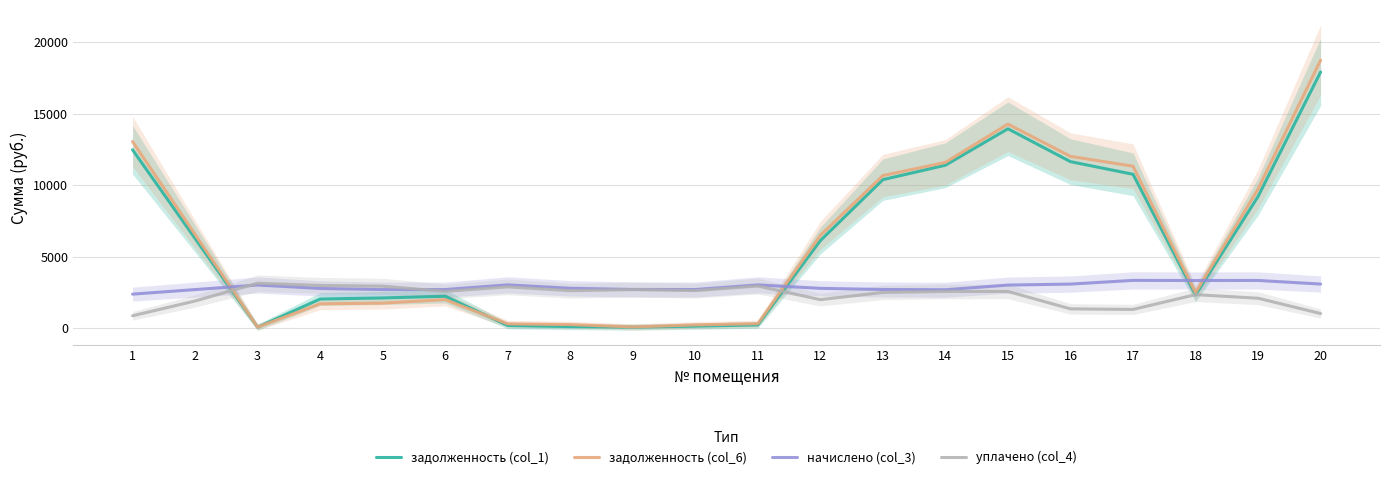

Reading left to right, transcribe all the data shown in this chart.

задолженность (col_1): 1=12474.5	2=6277.0	3=79.6	4=2047.6	5=2120.3	6=2241.5	7=194.0	8=121.2	9=79.6	10=151.1	11=237.9	12=6129.2	13=10387.0	14=11395.4	15=13941.3	16=11643.9	17=10762.5	18=2331.6	19=9211.1	20=17908.7
задолженность (col_6): 1=13049.2	2=6564.9	3=80.1	4=1709.7	5=1761.3	6=2003.6	7=311.4	8=259.4	9=96.6	10=236.9	11=323.7	12=6497.7	13=10670.7	14=11593.9	15=14267.6	16=12014.3	17=11326.3	18=2485.0	19=9732.4	20=18735.1
начислено (col_3): 1=2386.8	2=2705.0	3=3025.6	4=2784.6	5=2707.4	6=2707.4	7=3035.0	8=2796.4	9=2714.4	10=2709.8	11=3032.7	12=2791.7	13=2712.1	14=2693.4	15=3021.0	16=3088.8	17=3348.6	18=3339.2	19=3343.9	20=3091.2
уплачено (col_4): 1=875.2	2=1908.5	3=3151.9	4=2993.4	5=2943.3	6=2580.9	7=2894.2	8=2629.3	9=2703.1	10=2633.1	11=2956.0	12=2001.3	13=2508.0	14=2574.5	15=2574.5	16=1357.8	17=1318.6	18=2350.6	19=2100.6	20=1032.0